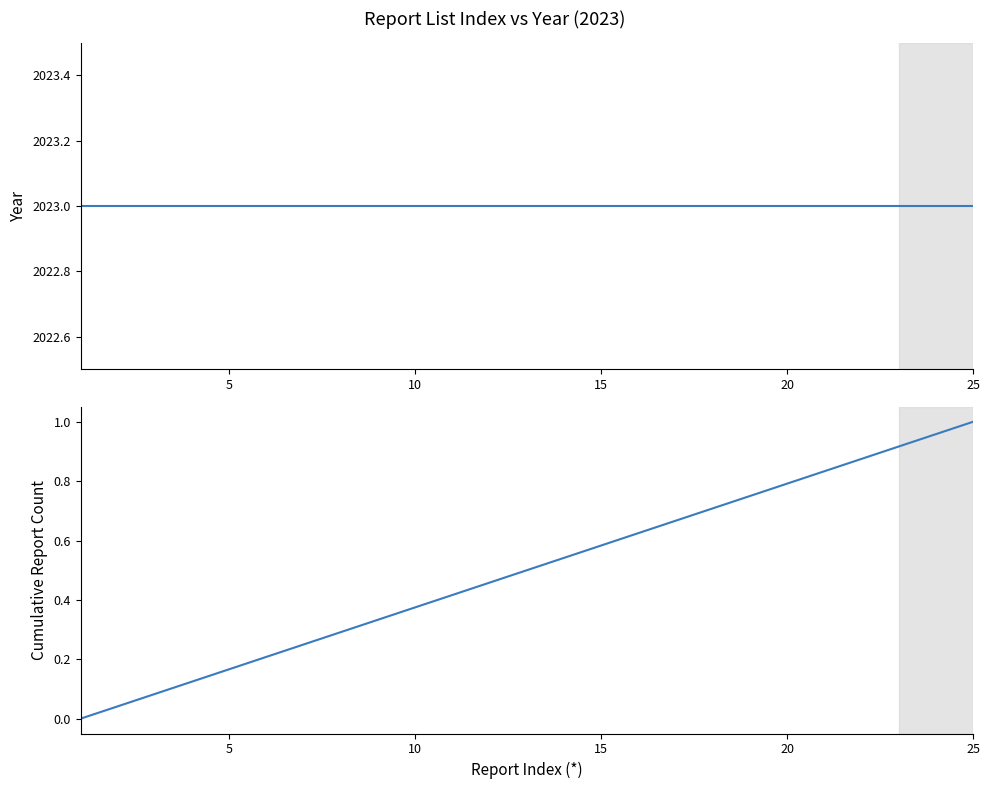

Which series has the largest total across all categories?

Year